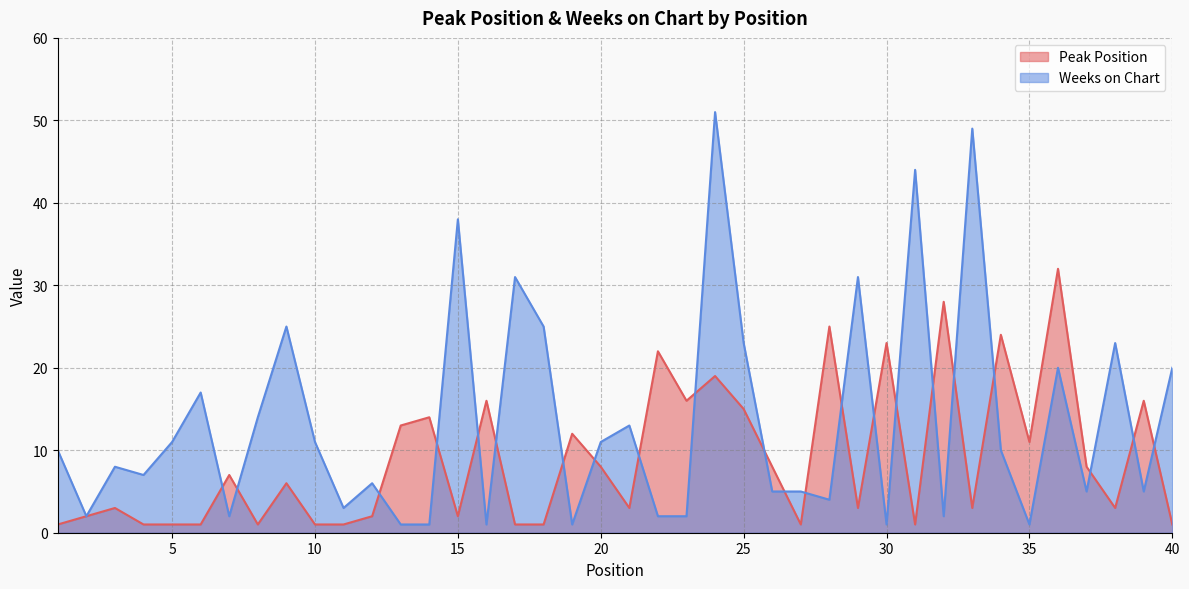

After their last crossing, which series has the higher values: Peak Position or Weeks on Chart?

Weeks on Chart